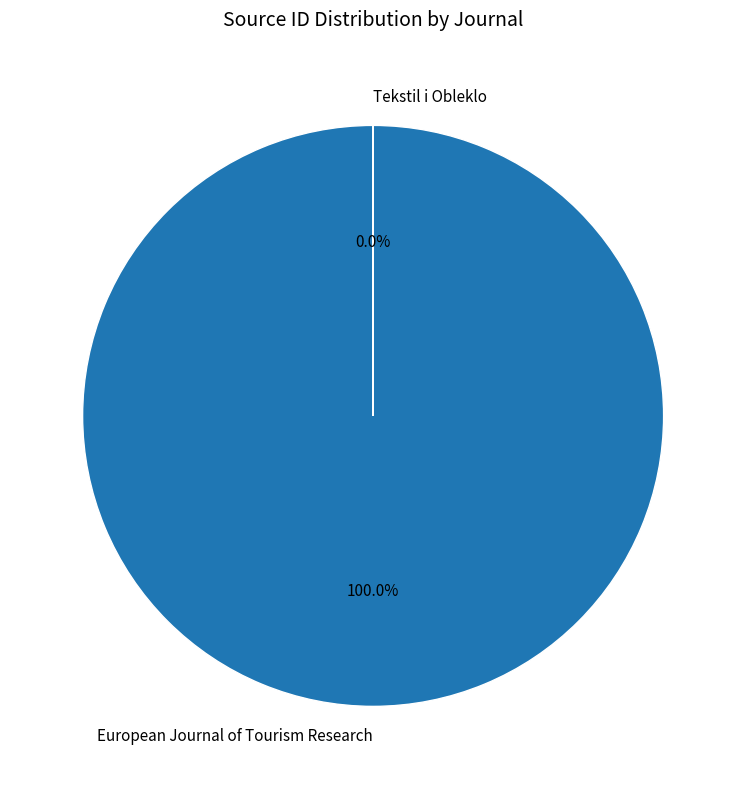

Rank the categories by value from lowest to highest.

Tekstil i Obleklo, European Journal of Tourism Research